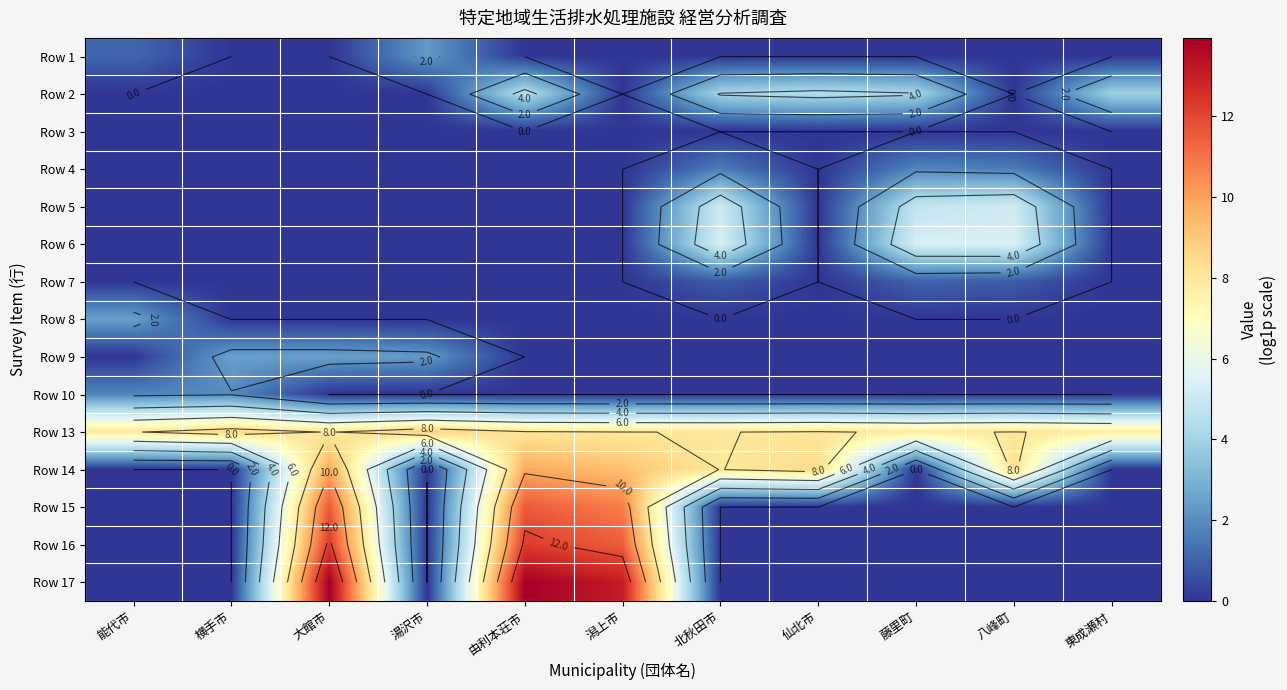

What is the difference between the maximum and minimum values in the Row 1 series?

2.3